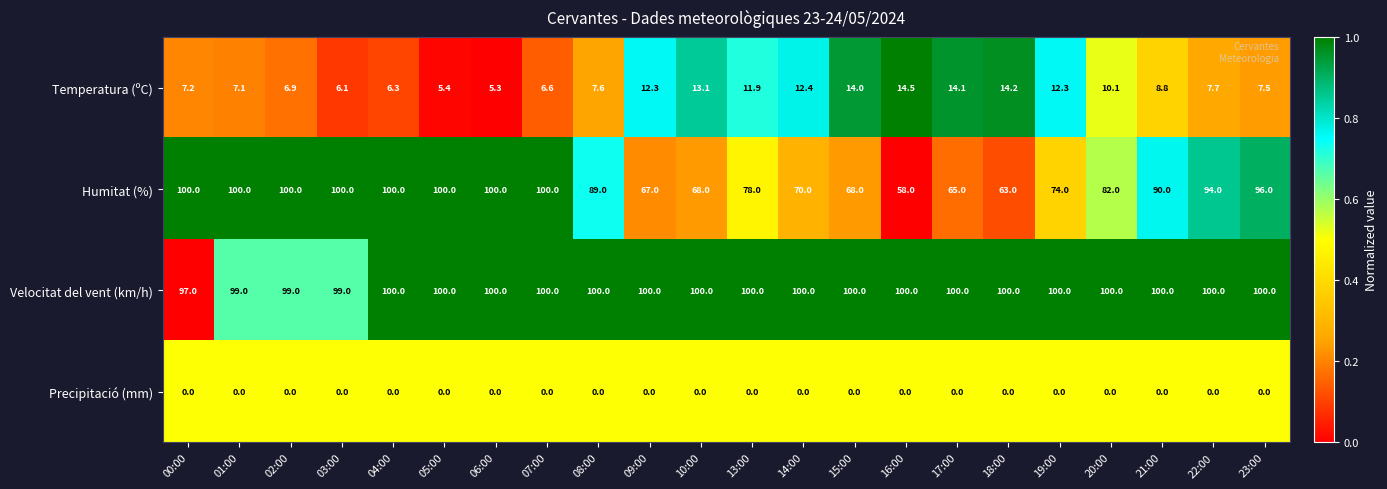

What is the spread (max minus min) of values at 09:00?

100.0